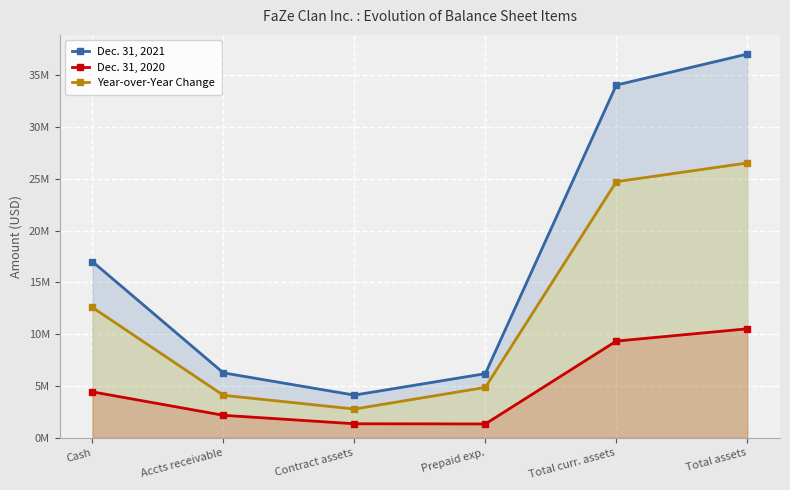

What is the label of the 5th point from the right?

Accts receivable